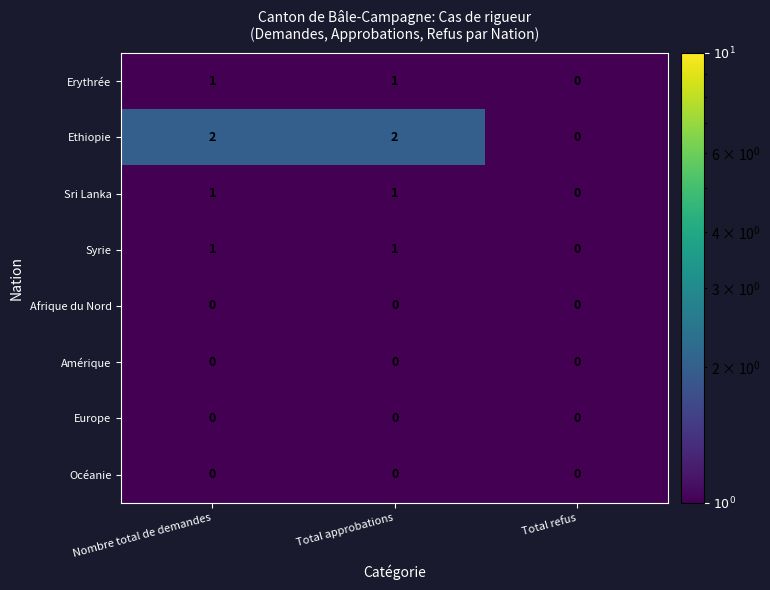

At which label is Erythrée closest to 0?

Total refus